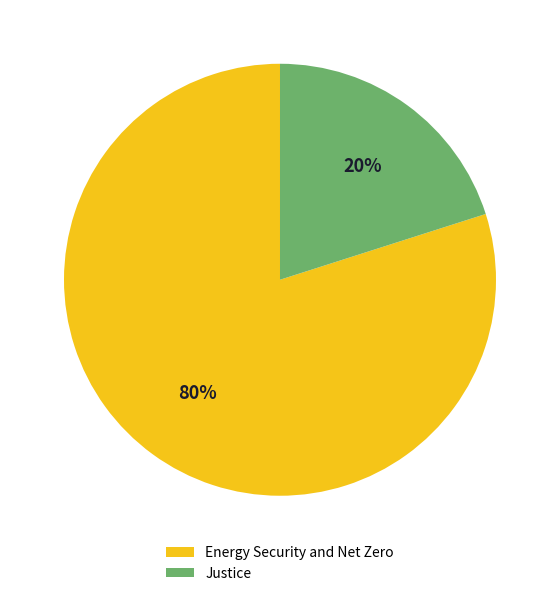

Which has a higher value, Justice or Energy Security and Net Zero?

Energy Security and Net Zero